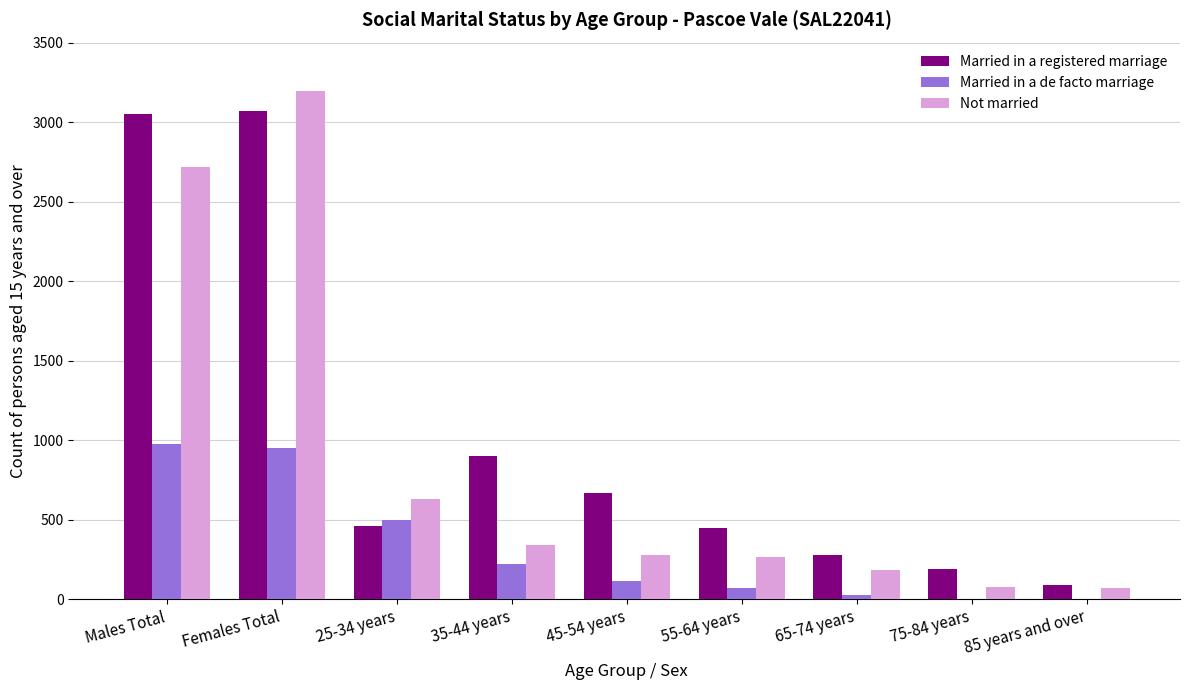

At which category does the chart reach its peak across all series?

Females Total